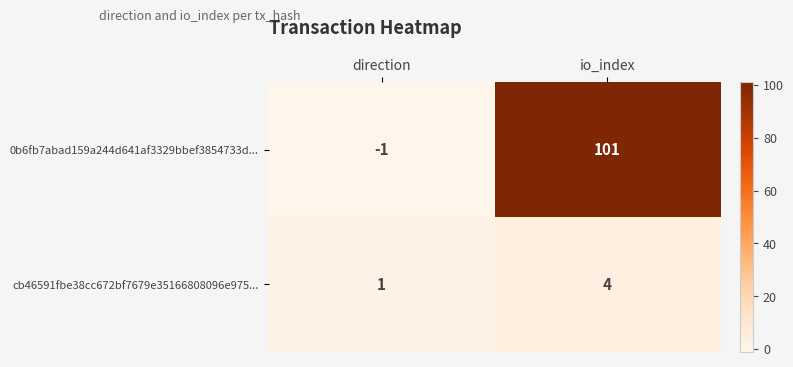

Which series has the widest spread of values?

0b6fb7abad159a244d641af3329bbef3854733d...